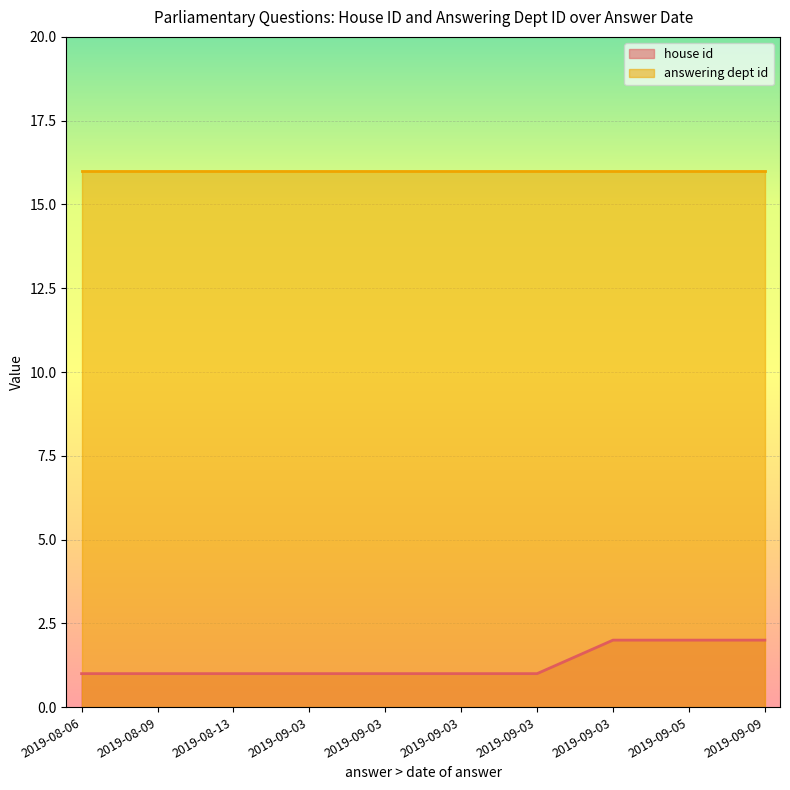

What is the smallest value displayed?

1